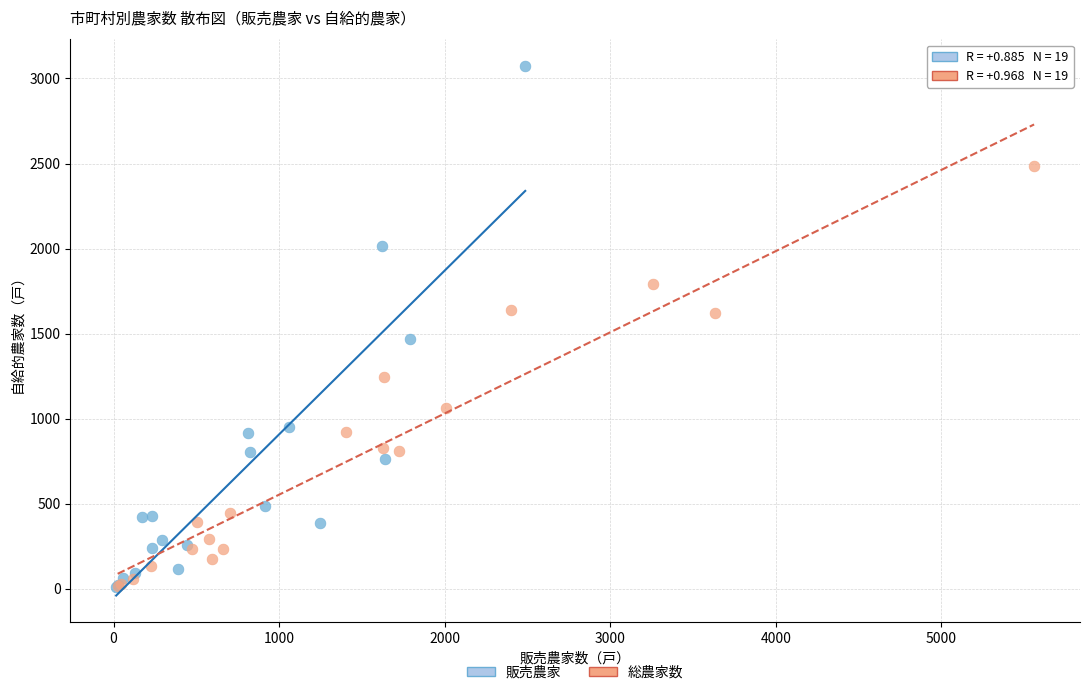

Which series contains the highest Y value?

販売農家